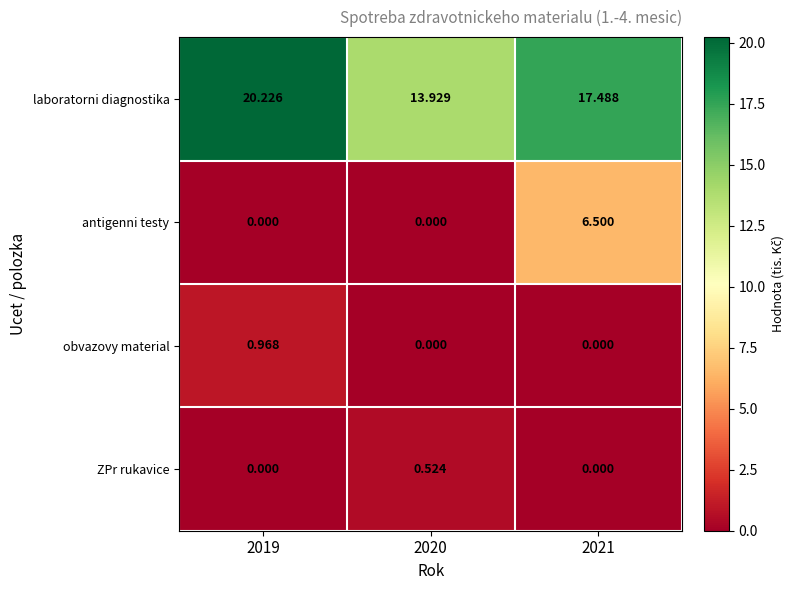

Is the value of antigenni testy at 2020 greater than the value of laboratorni diagnostika at 2019?

No